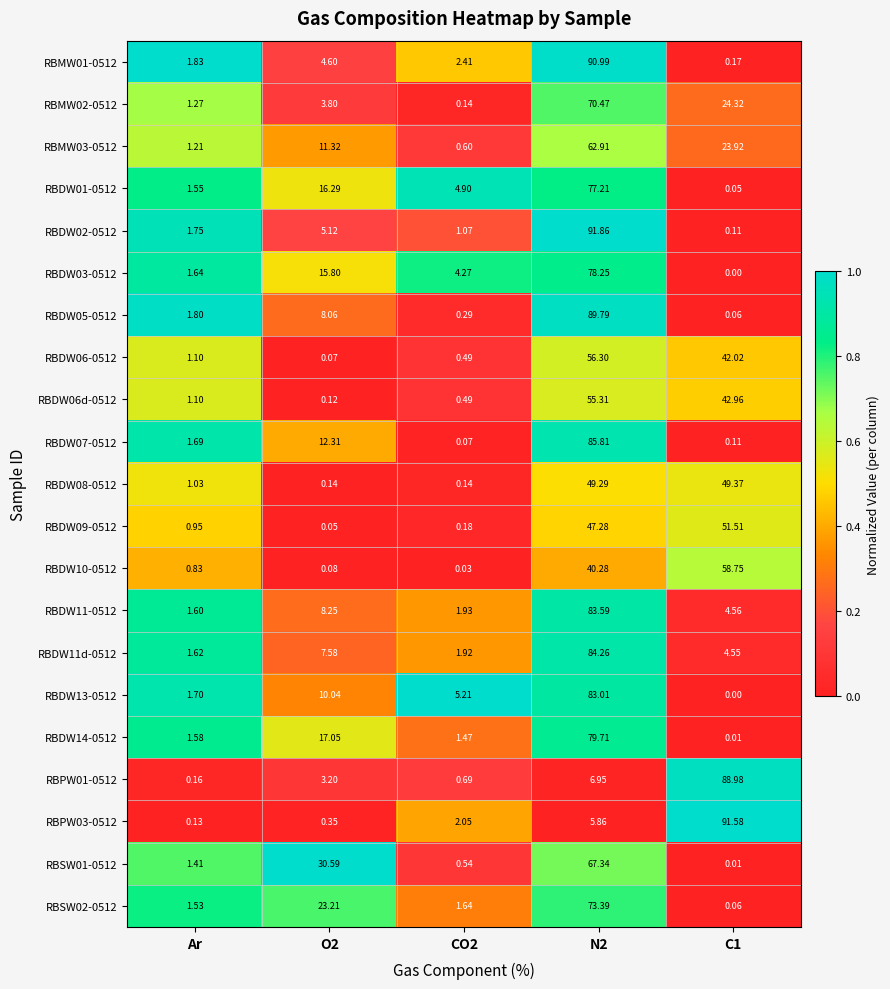

Is the value of RBDW05-0512 at CO2 greater than the value of RBDW01-0512 at N2?

No